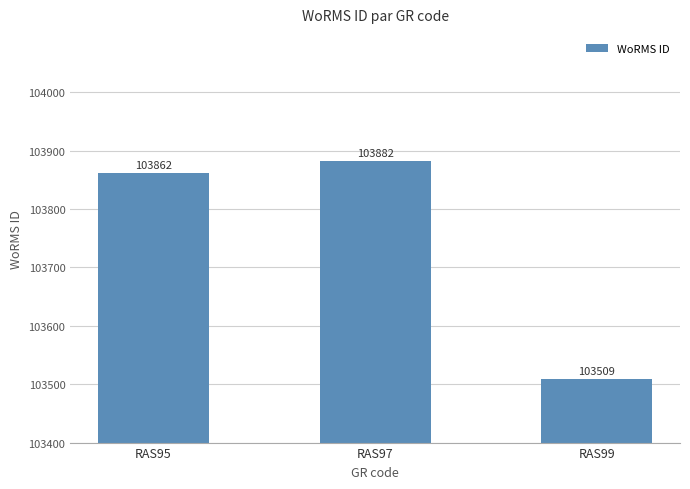

Reading left to right, extract all data points from this chart.

103862	103882	103509